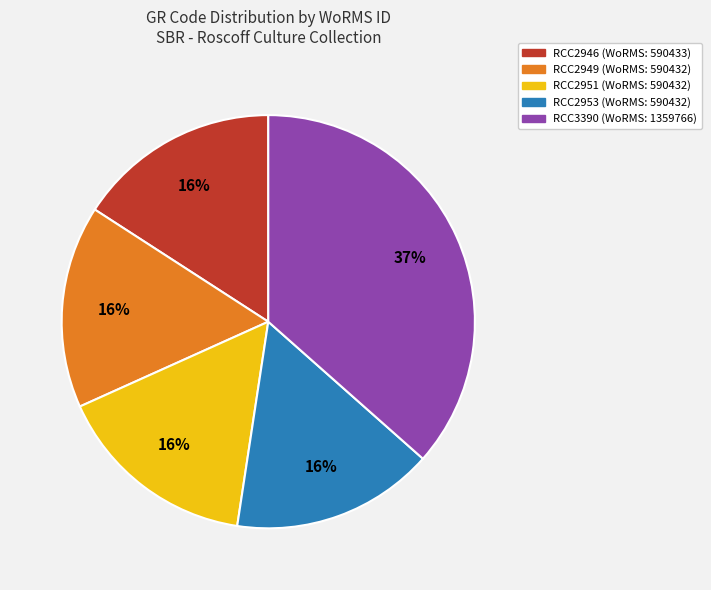

To the nearest percent, what percentage of the pie is RCC2953?

16%